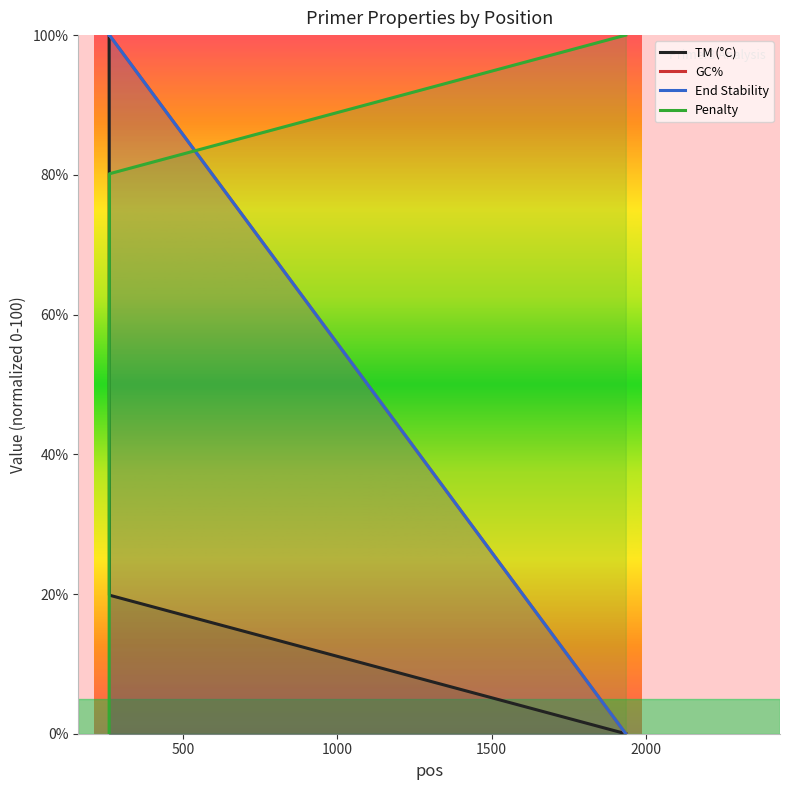

What is the difference between the highest and lowest values at 500?

80.2